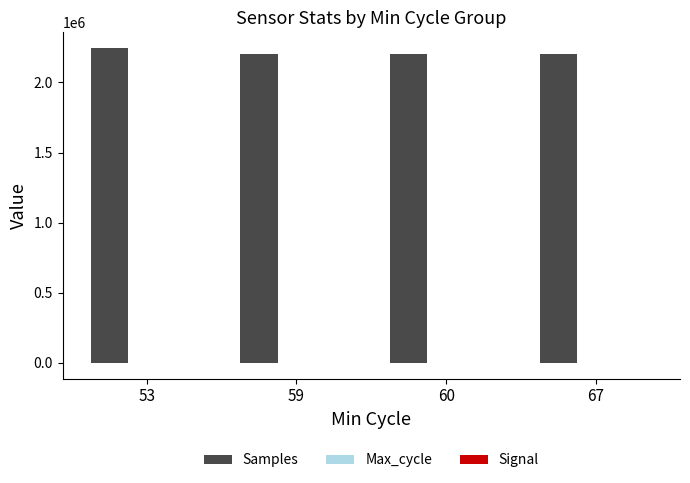

The value of Samples at 59 is 3039004. True or false?

False